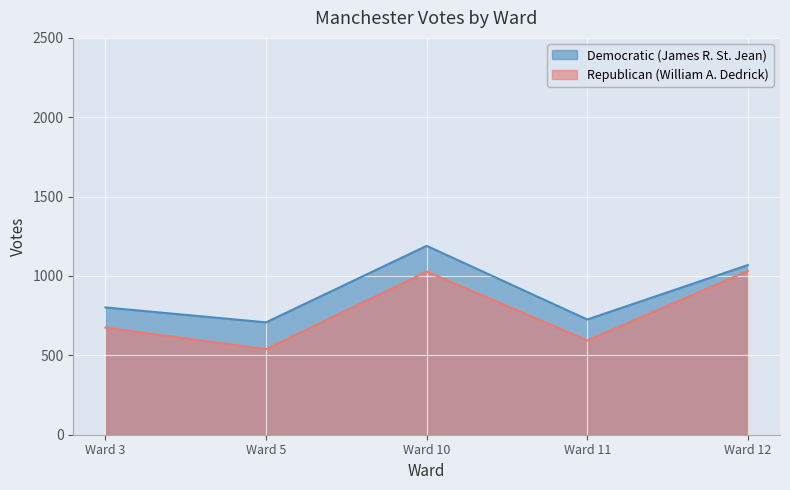

Which has a higher value, Ward 5 or Ward 3?

Ward 3